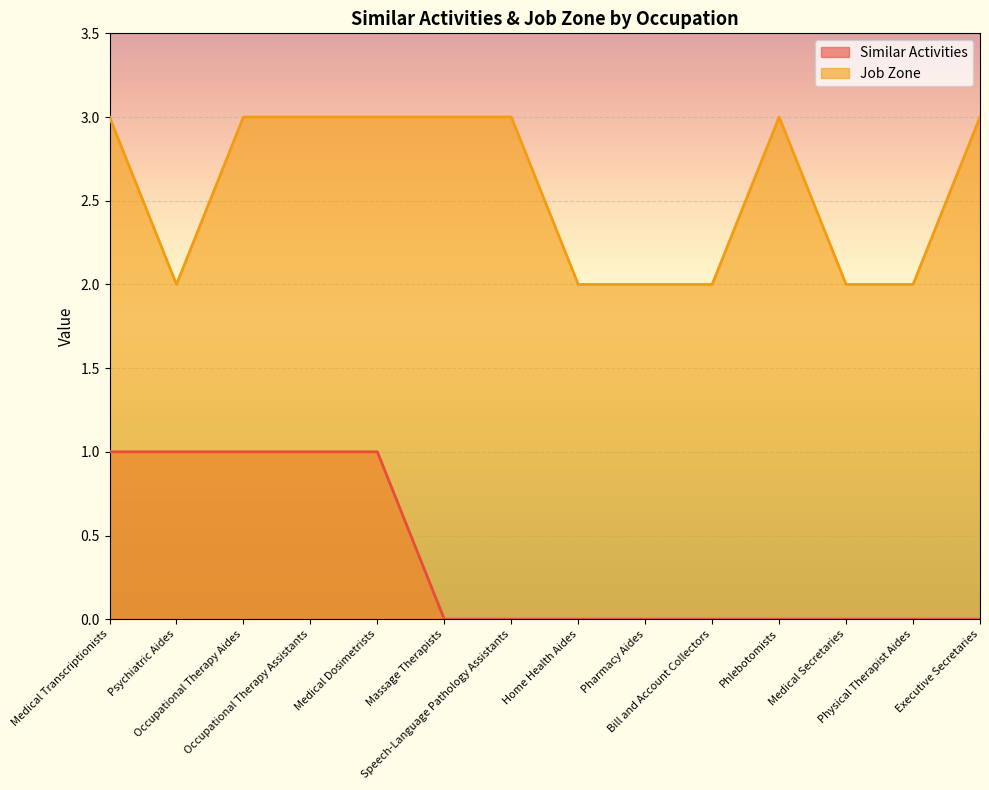

True or false: Similar Activities and Job Zone intersect in this chart.

False